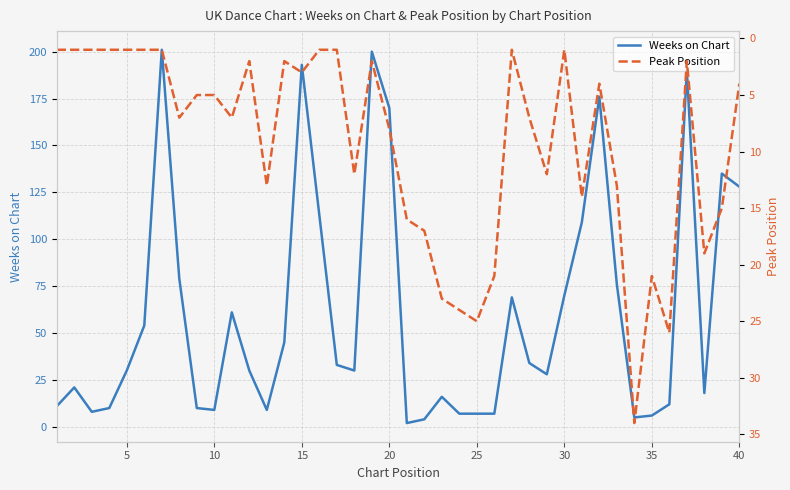

What is the difference between the second highest and second lowest values in the Weeks on Chart series?

196